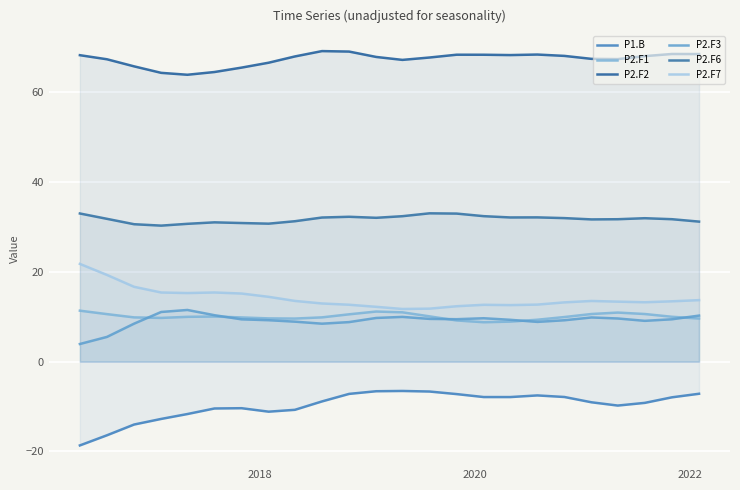

How many lines are shown in the chart?

6